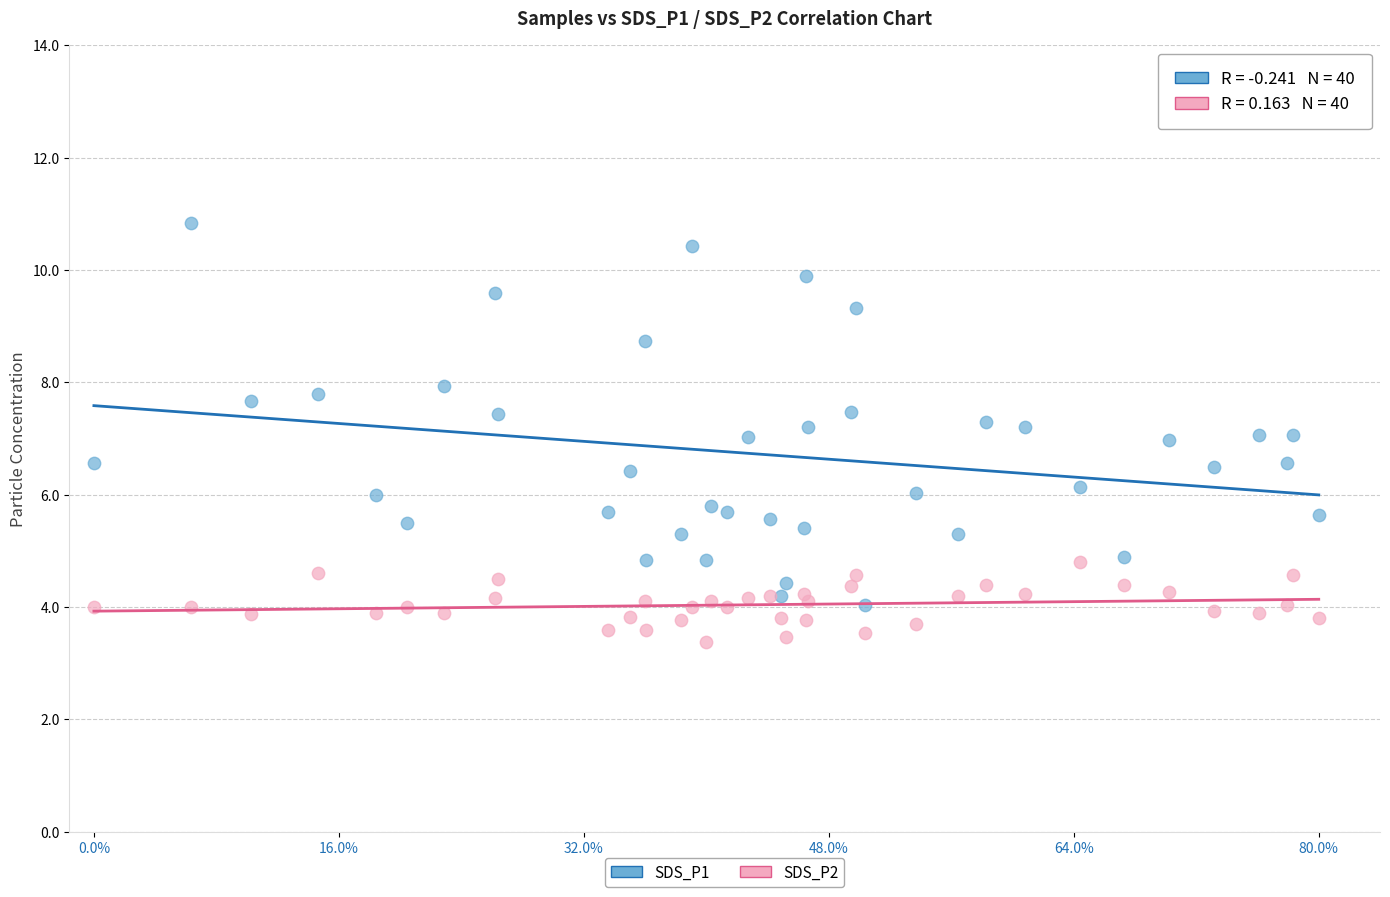

What is the X range (max minus min) for the scatter plot?

1.0